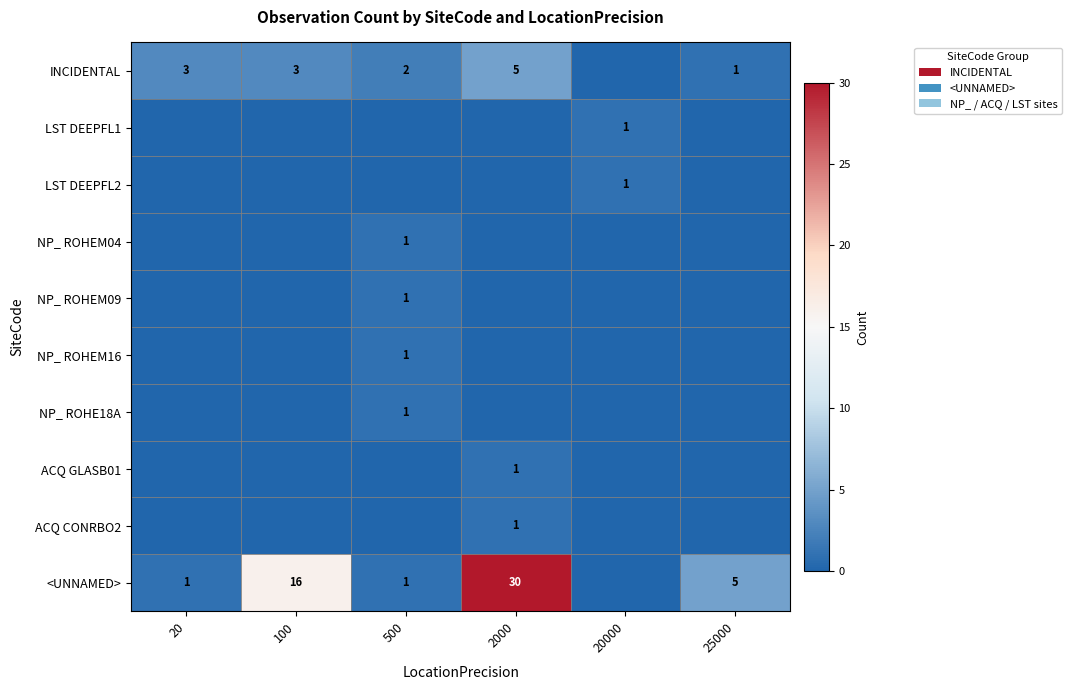

True or false: ACQ GLASB01 has a value of 1 at 2000.

True